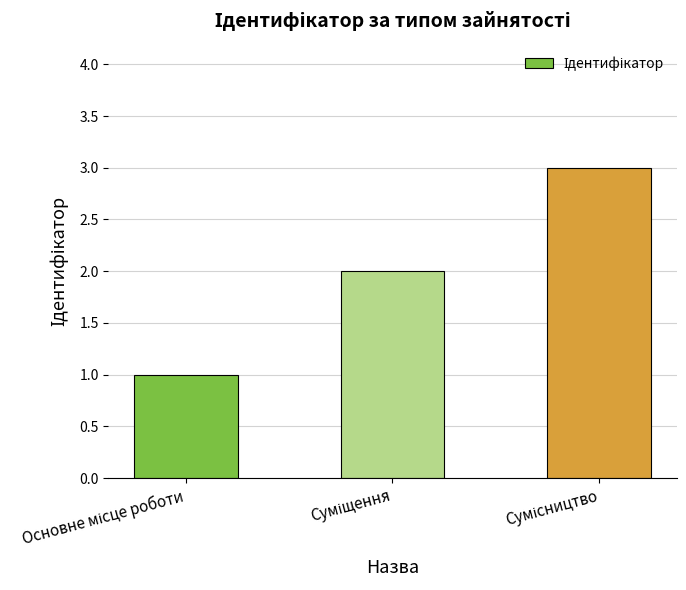

What is the maximum value shown in the chart?

3